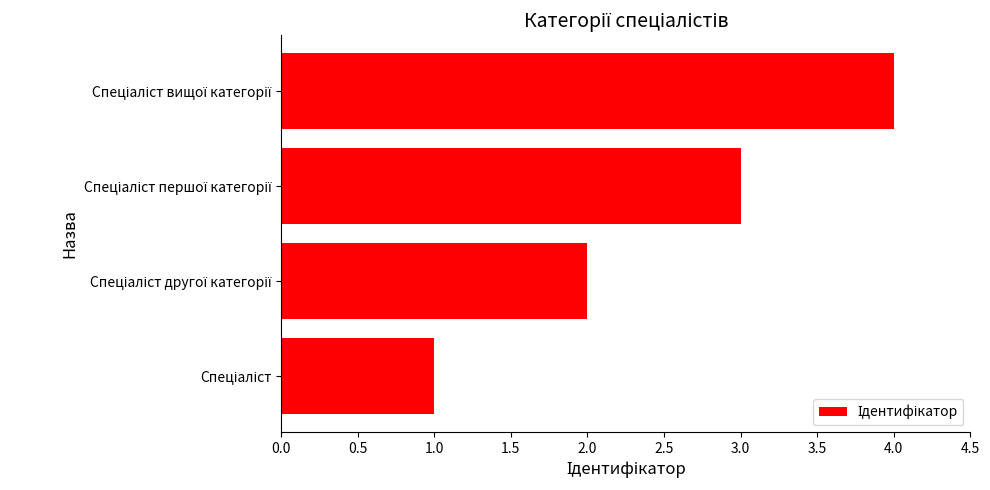

What is the difference between the maximum and minimum values?

3